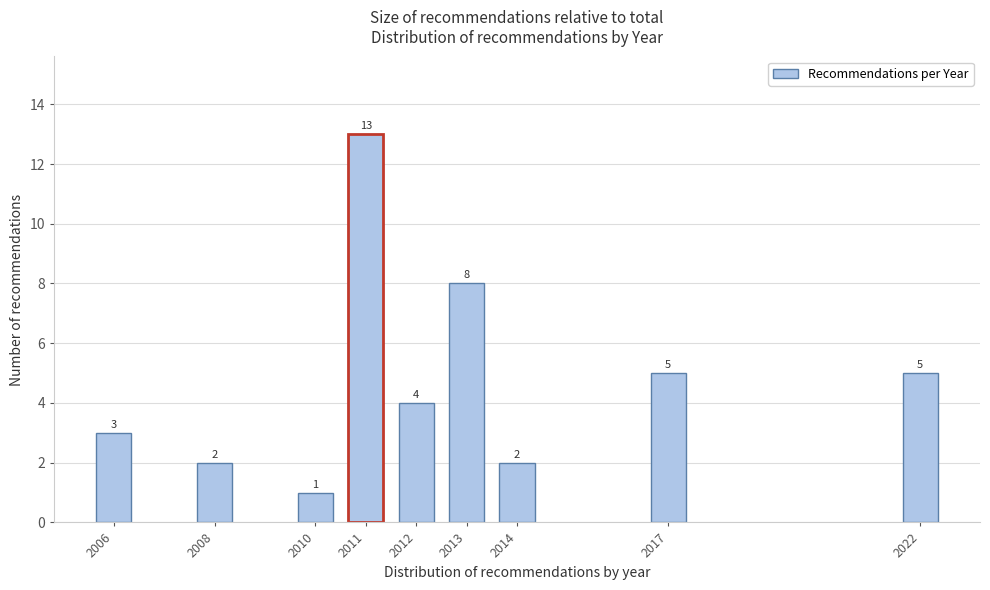

Reading left to right, transcribe all the data shown in this chart.

2006=3	2008=2	2010=1	2011=13	2012=4	2013=8	2014=2	2017=5	2022=5